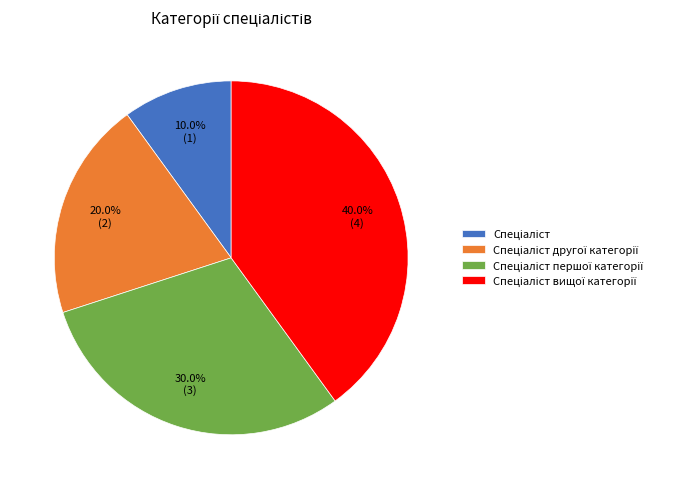

Is there a majority slice in this chart?

No